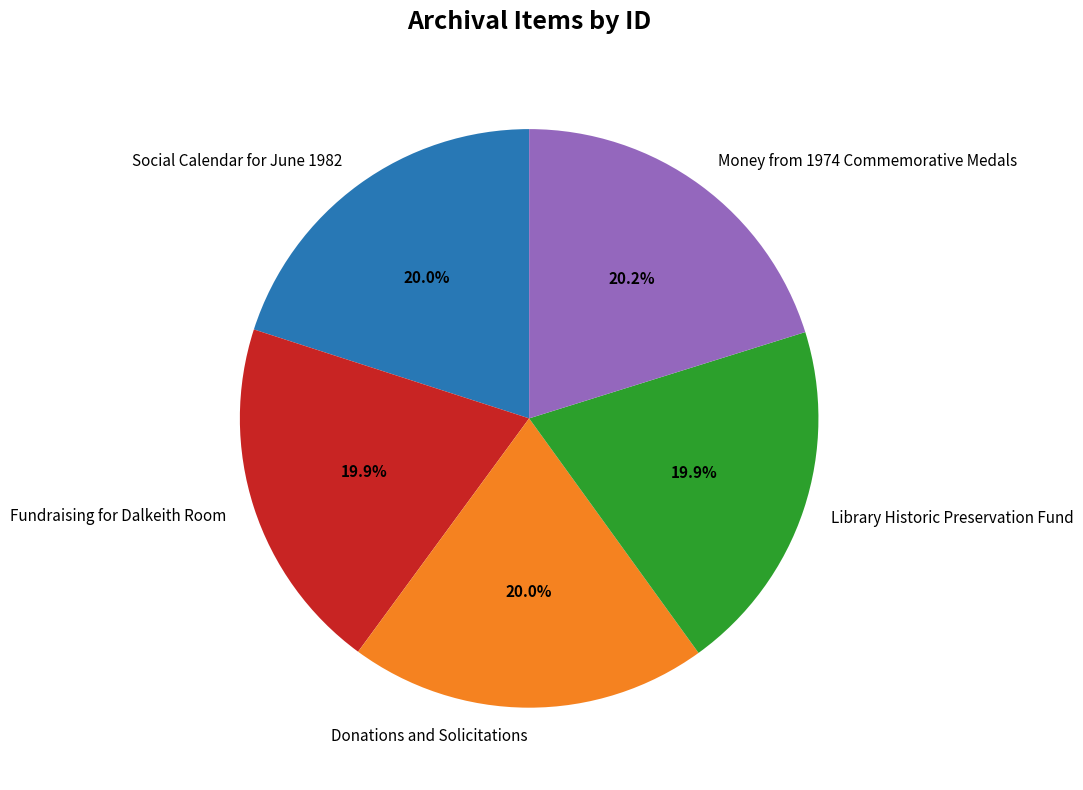

To the nearest percent, what portion does Fundraising for Dalkeith Room represent?

20%